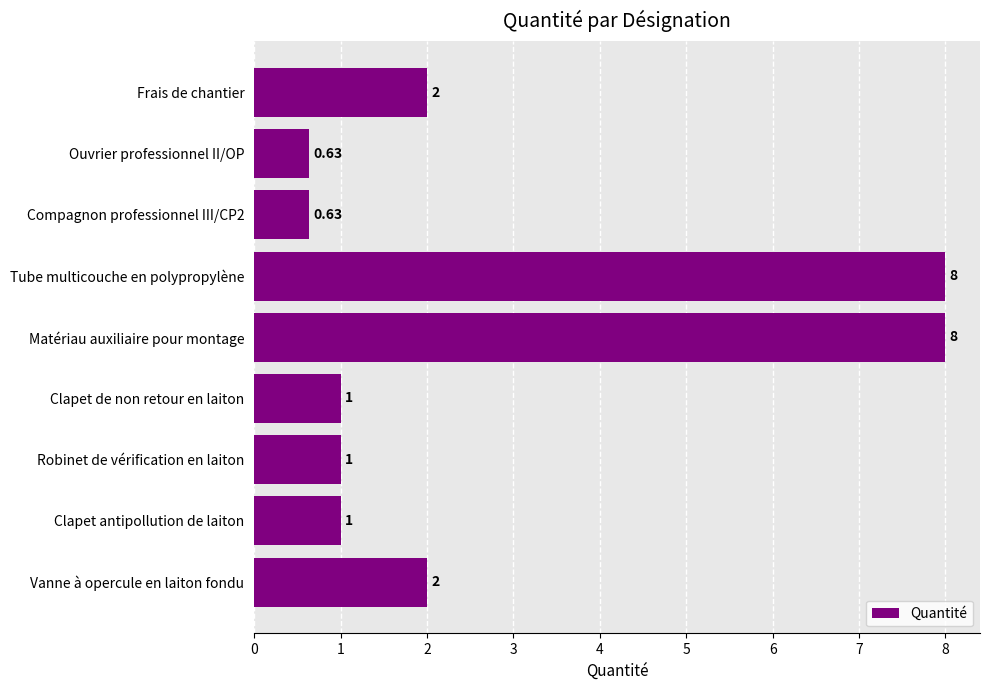

What is the difference between the values at Clapet de non retour en laiton and Tube multicouche en polypropylène?

7.0